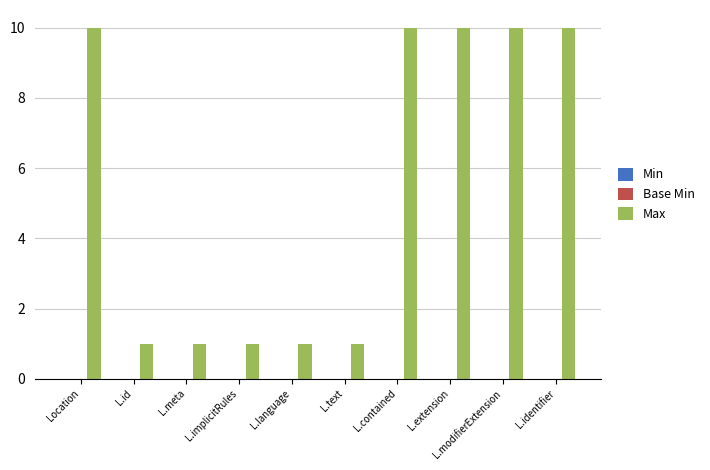

What is the maximum value shown in the chart?

10